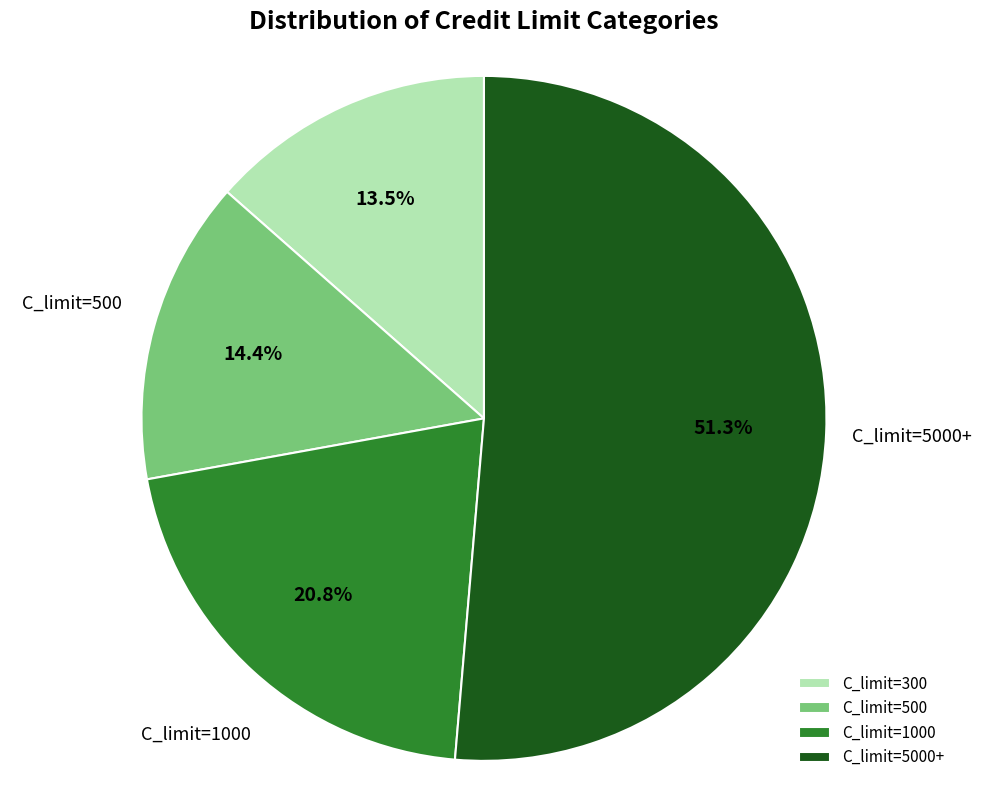

To the nearest percent, what is the average slice percentage?

25%